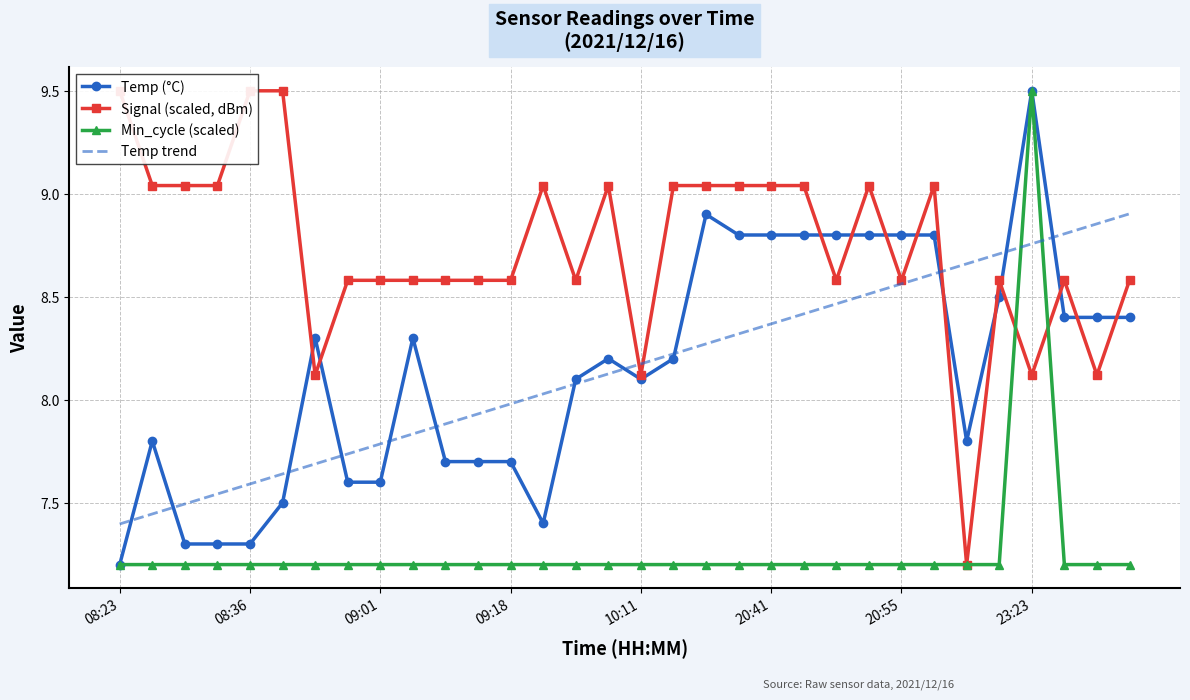

What is the minimum value for Temp trend?

7.4